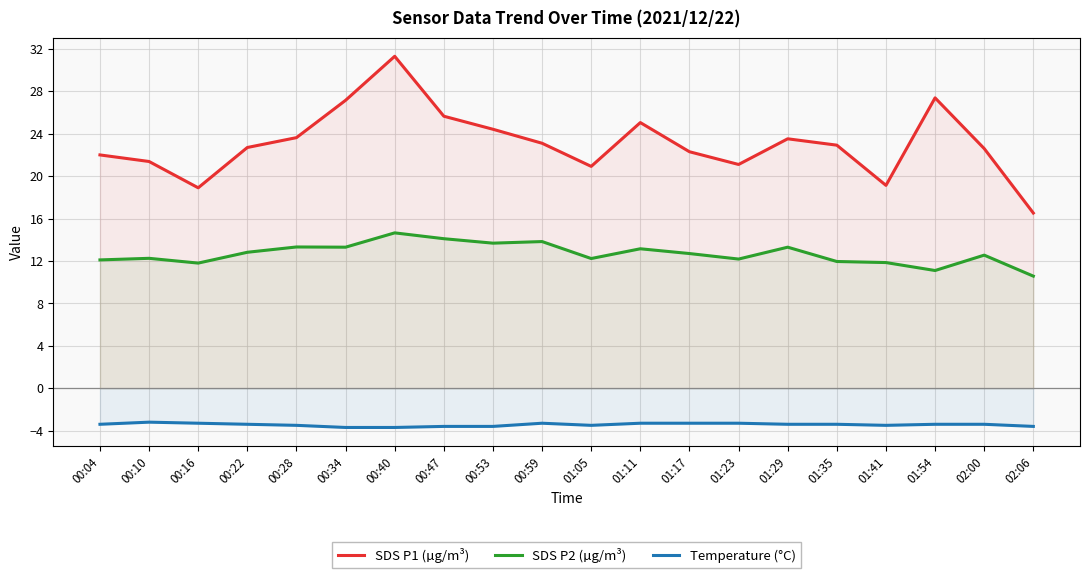

Reading left to right, extract all data points from this chart.

SDS P1 (µg/m³): 22.0	21.4	18.9	22.7	23.6	27.1	31.3	25.6	24.4	23.1	20.9	25.1	22.3	21.1	23.5	22.9	19.1	27.4	22.6	16.5
SDS P2 (µg/m³): 12.1	12.2	11.8	12.8	13.3	13.3	14.7	14.1	13.7	13.8	12.2	13.2	12.7	12.2	13.3	11.9	11.8	11.1	12.6	10.6
Temperature (°C): -3.4	-3.2	-3.3	-3.4	-3.5	-3.7	-3.7	-3.6	-3.6	-3.3	-3.5	-3.3	-3.3	-3.3	-3.4	-3.4	-3.5	-3.4	-3.4	-3.6